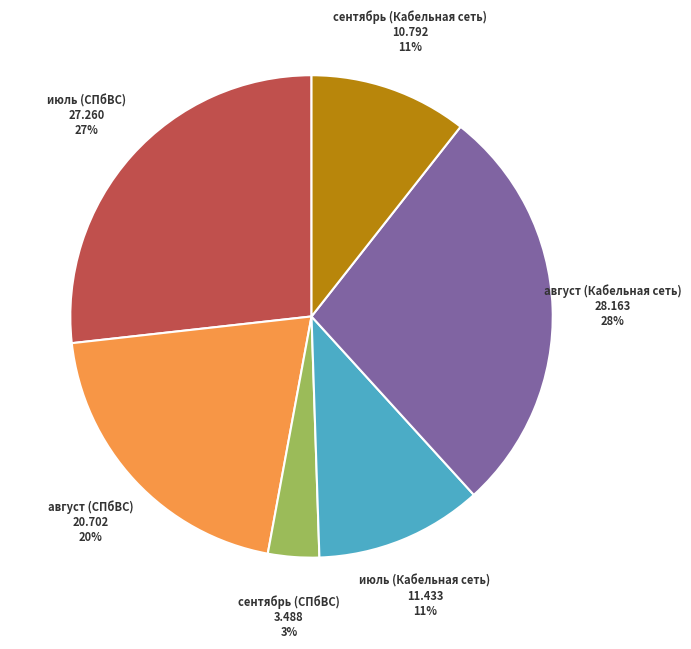

Count the number of slices in the pie.

6